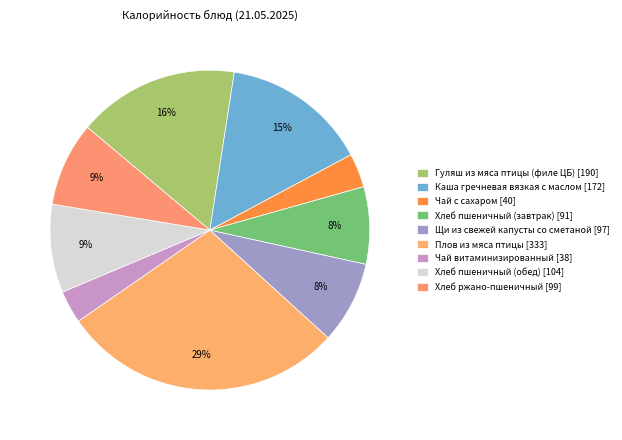

How many slices are in this pie chart?

9